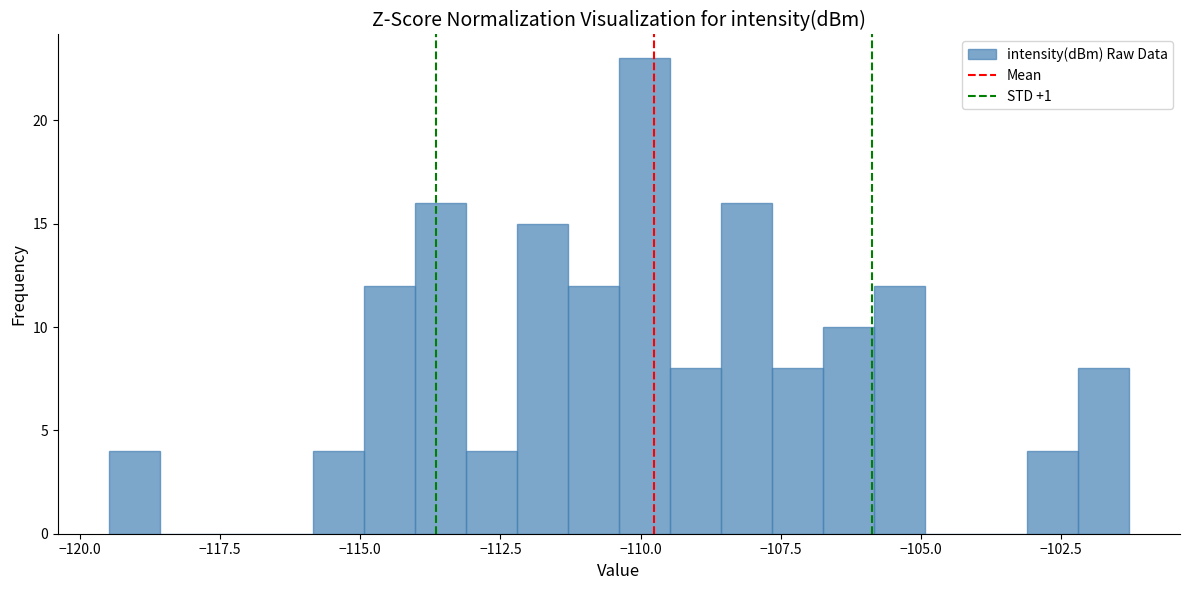

Around what value on the x-axis is the tallest bar? Give the approximate position of its centre, as read against the axis.

-110.0